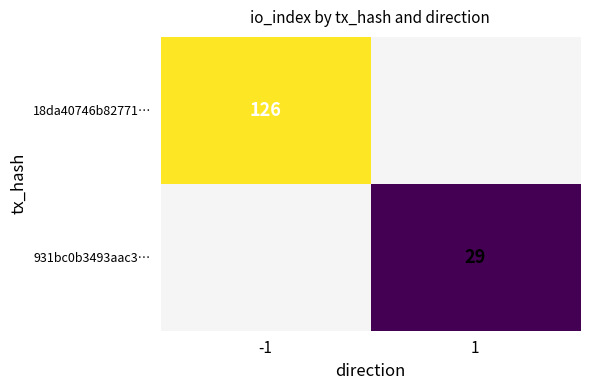

The value of 931bc0b3493aac3… at 1 is 29. True or false?

True